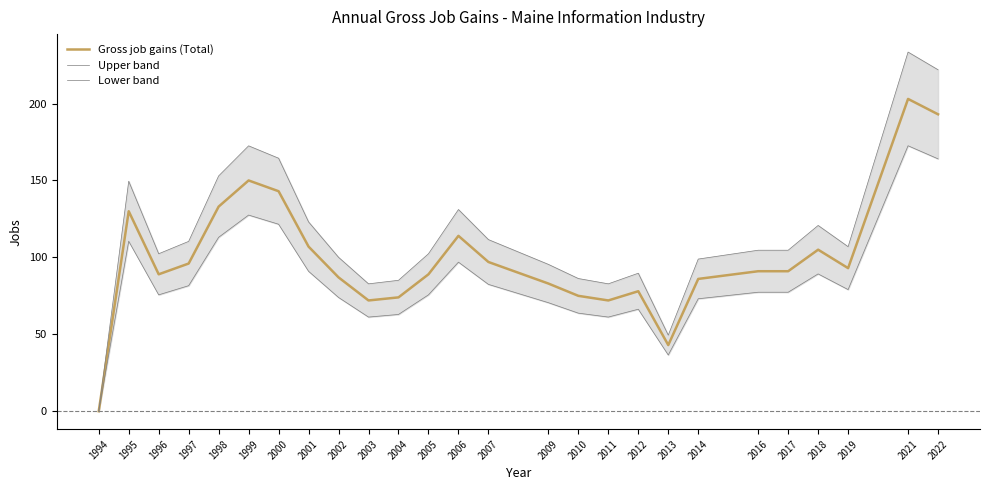

How many interior local peaks does the Gross job gains (Total) series have?

6